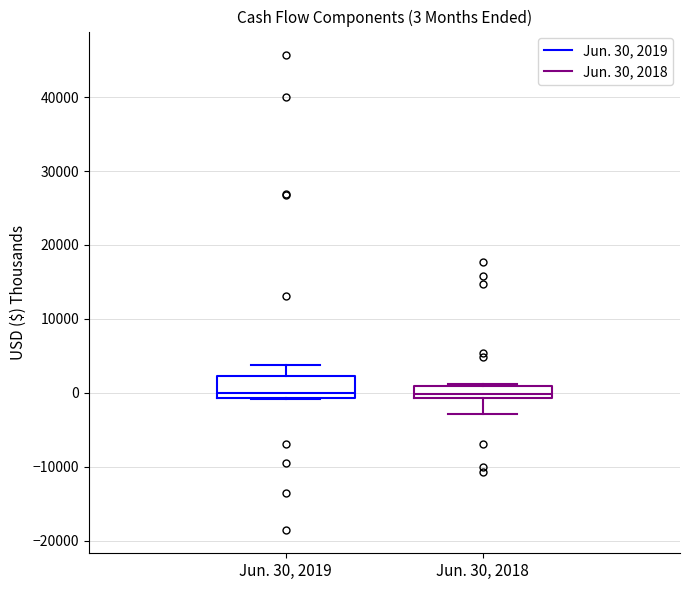

Comparing the boxes themselves (not the whiskers), which one is the tallest?

Jun. 30, 2019